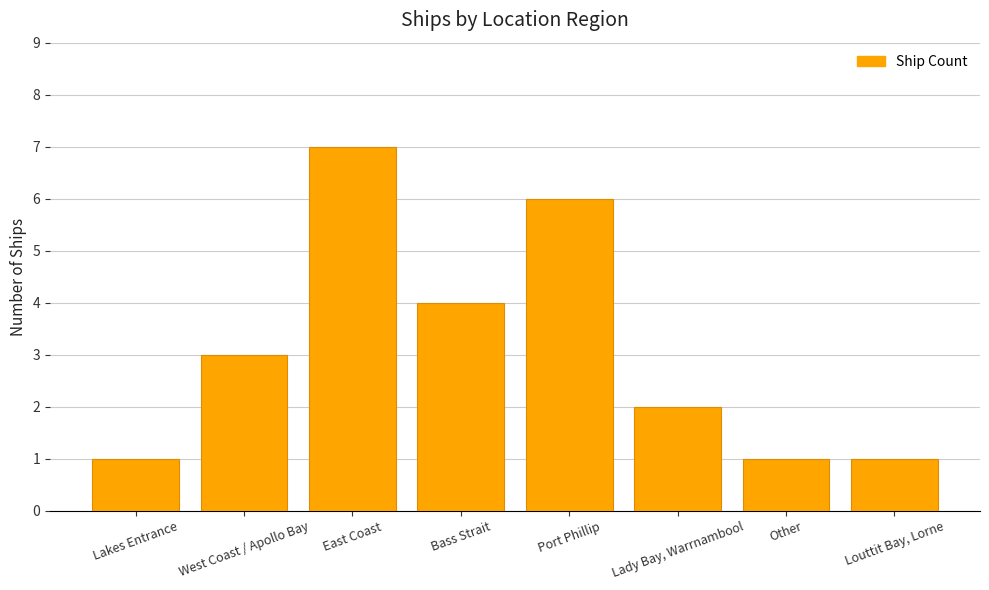

What is the difference between the second highest and minimum values?

5